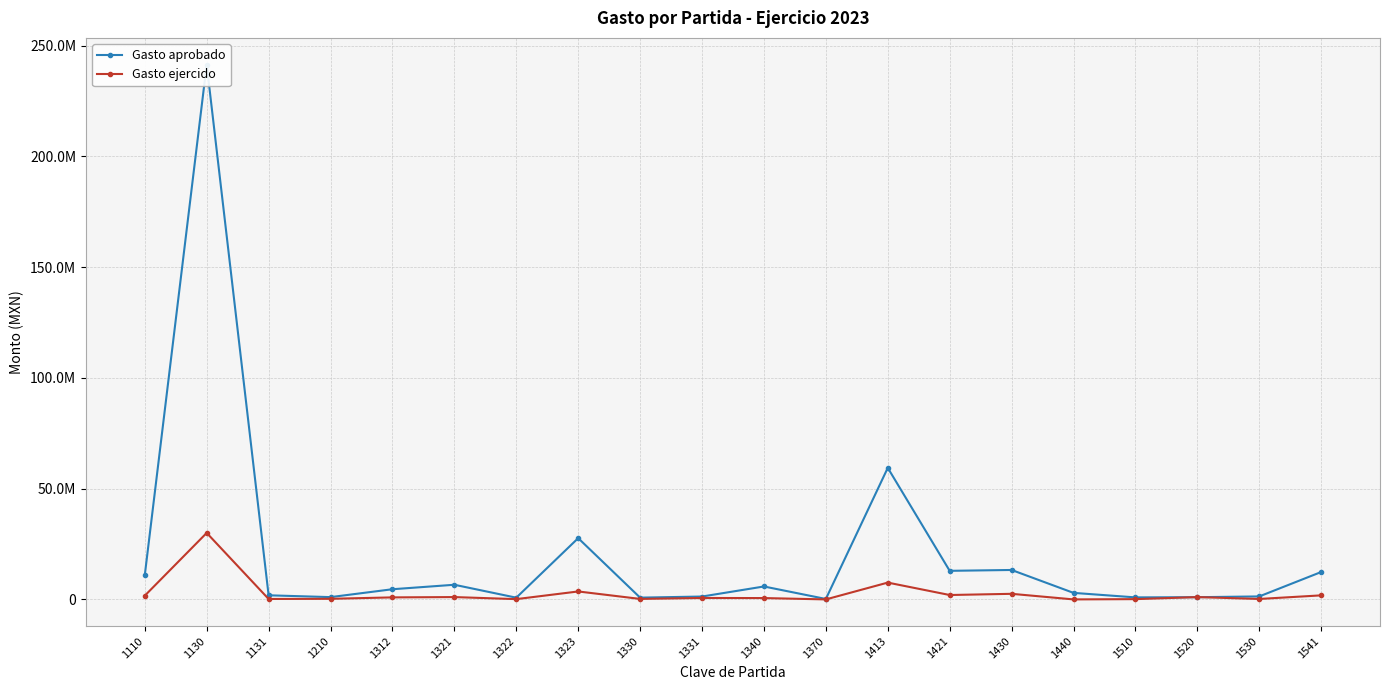

What is the approximate value of Gasto aprobado at 1312?

4592095.2